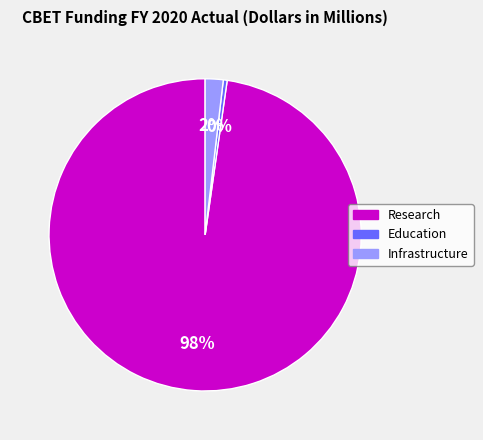

To the nearest percent, what is the difference between the Research and Infrastructure slice percentages?

96%